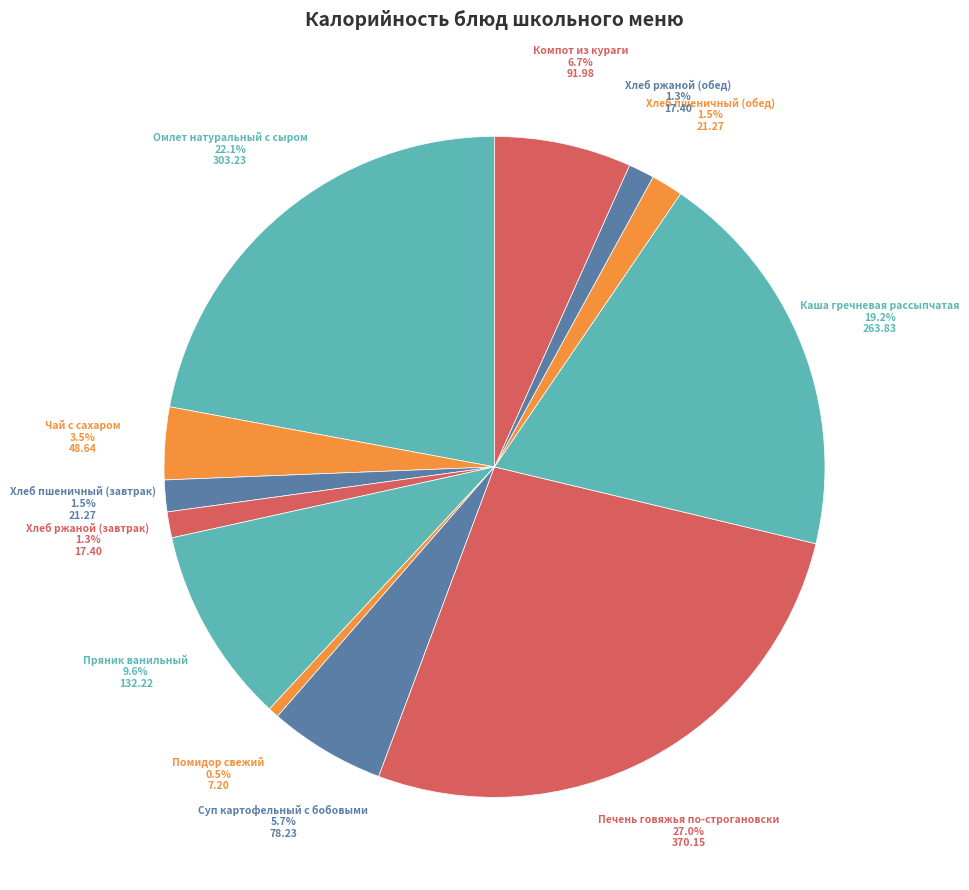

Is it true that Чай с сахаром is 9% of the pie?

False